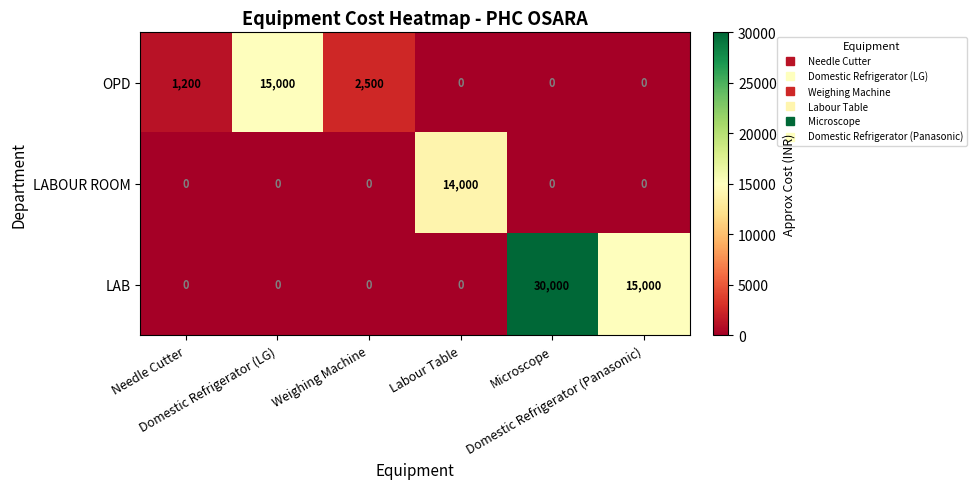

At how many categories does at least one series exceed 6420?

4